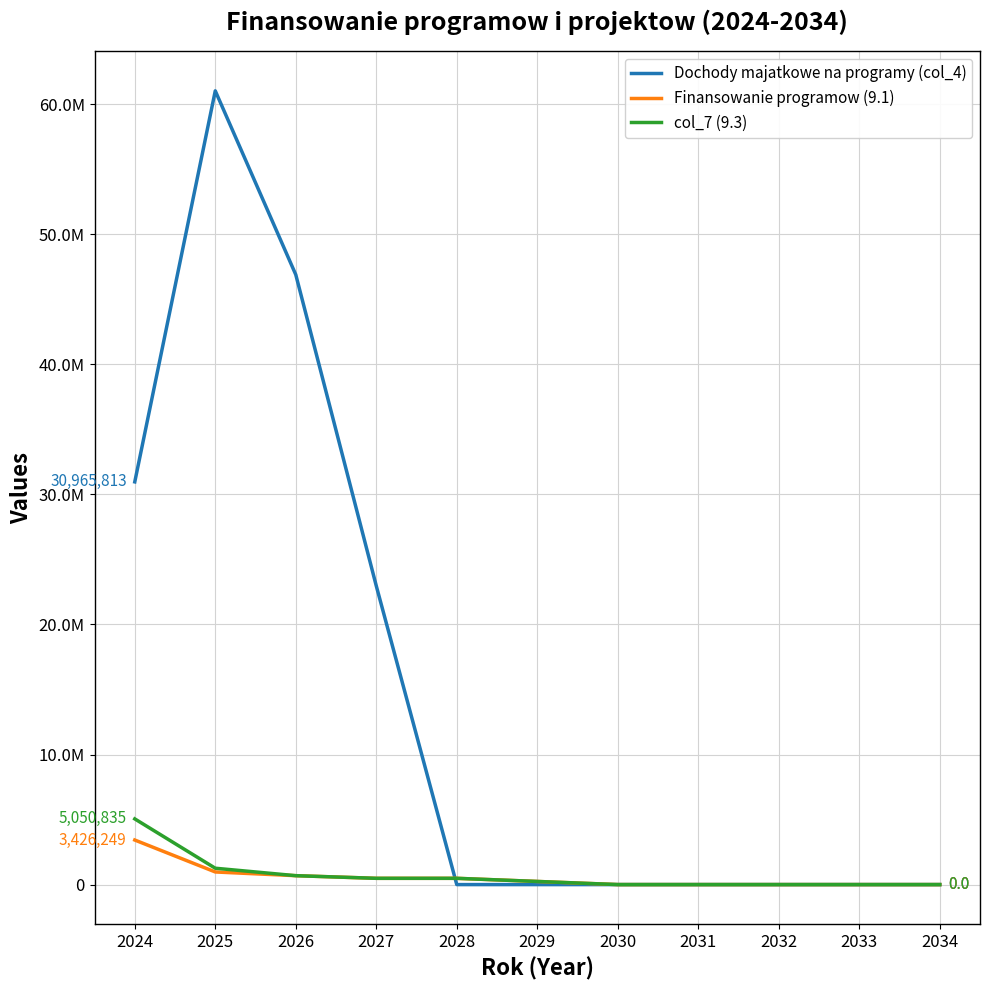

Is this an area chart (filled region under the line)?

No